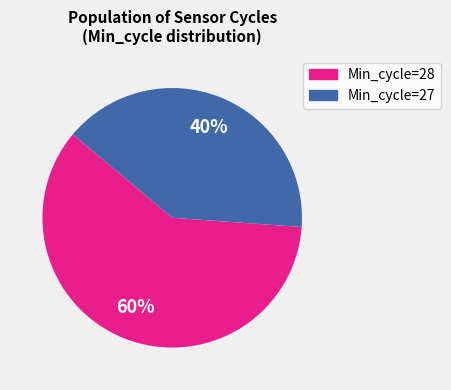

To the nearest percent, what is the average slice percentage?

50%